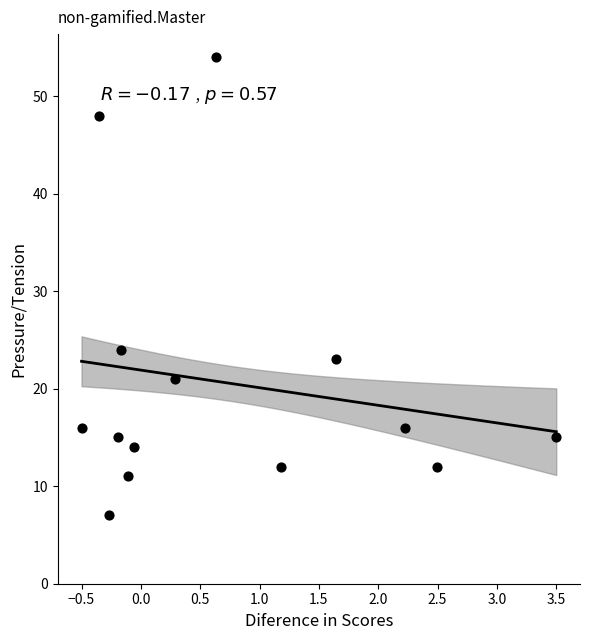

What Y value in the scatter plot is closest to 30?

24